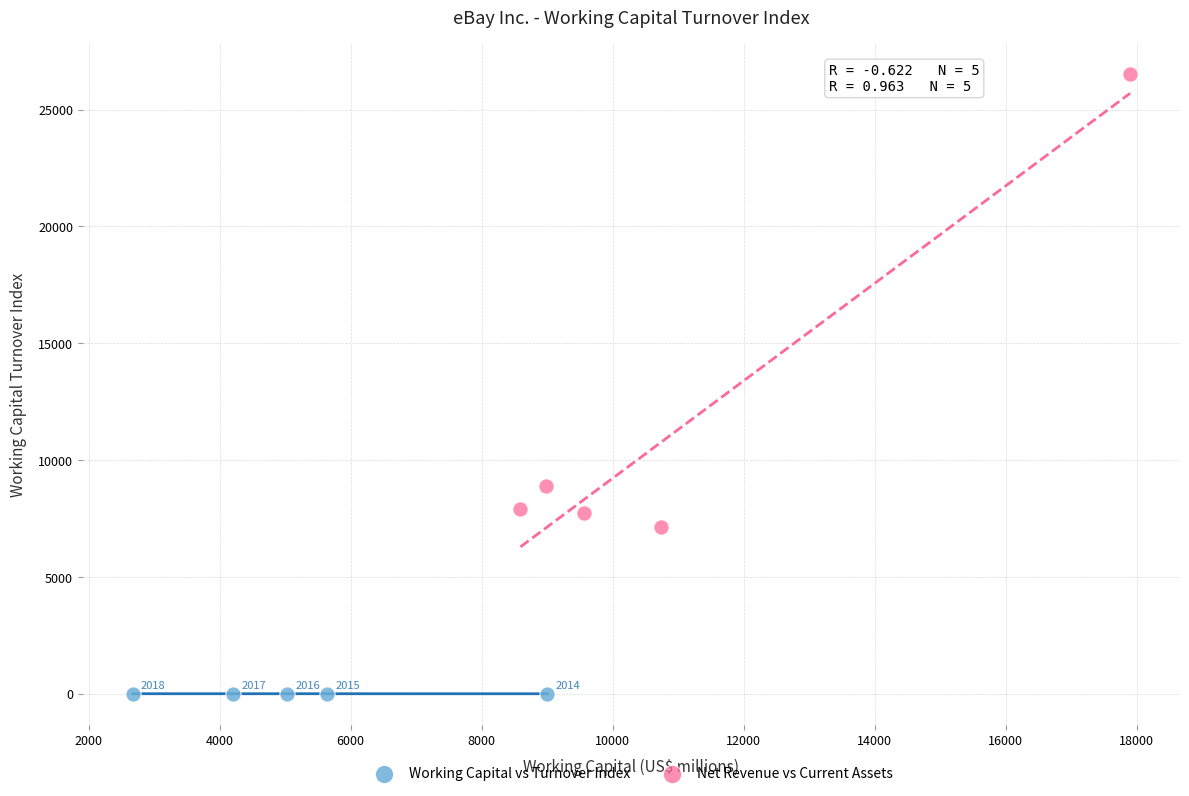

Which series contains the highest Y value?

Net Revenue vs Current Assets